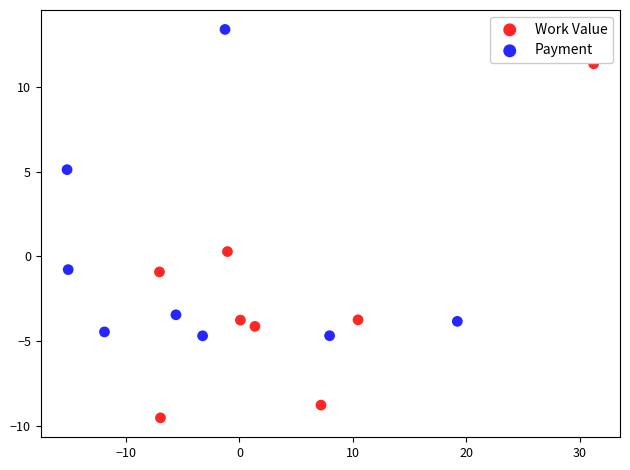

Which series reaches the maximum Y coordinate?

Payment